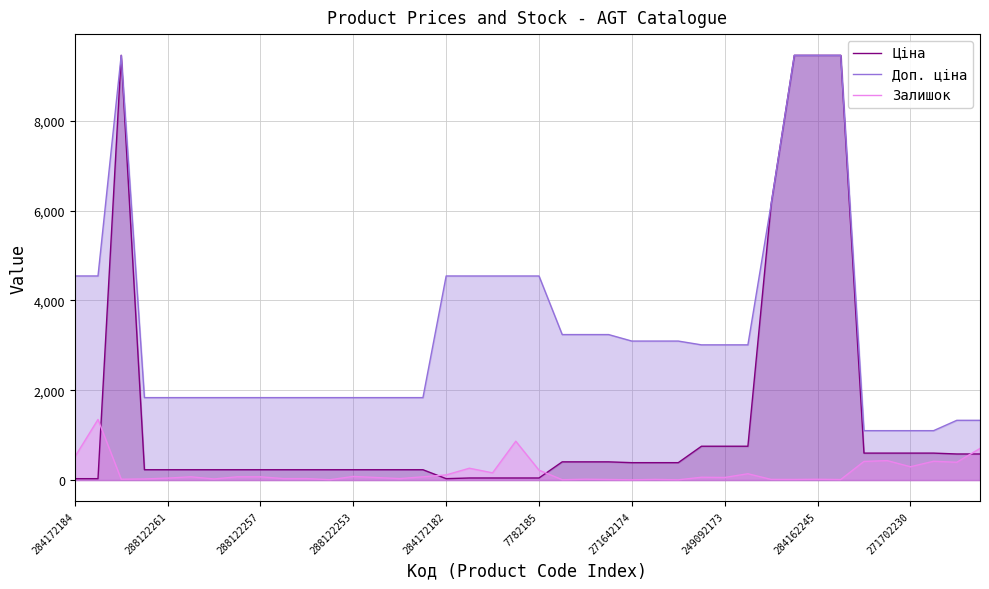

Count the number of categories in the chart.

40